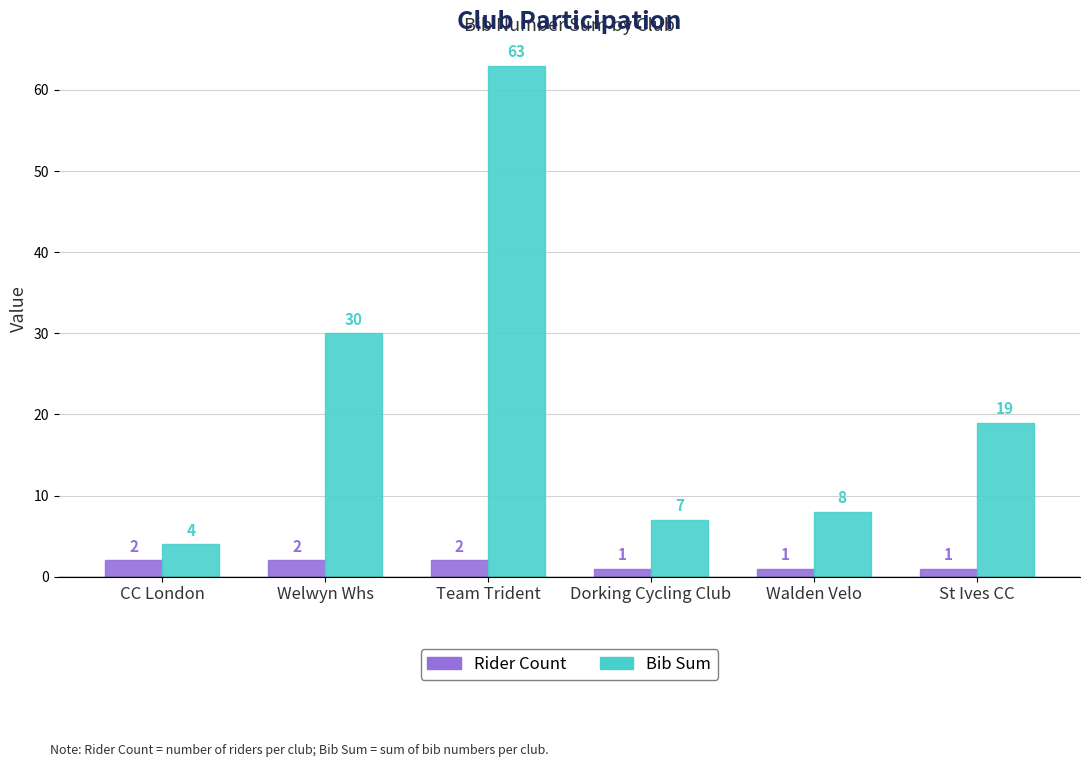

What is the minimum value shown in the chart?

1